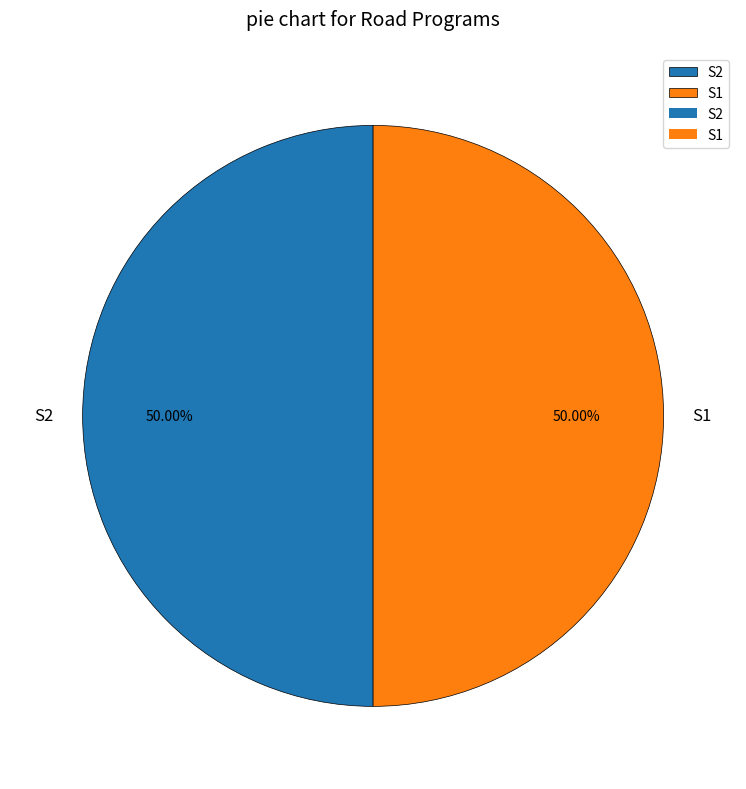

What percentage do S2 and S1 together represent?

100.0%